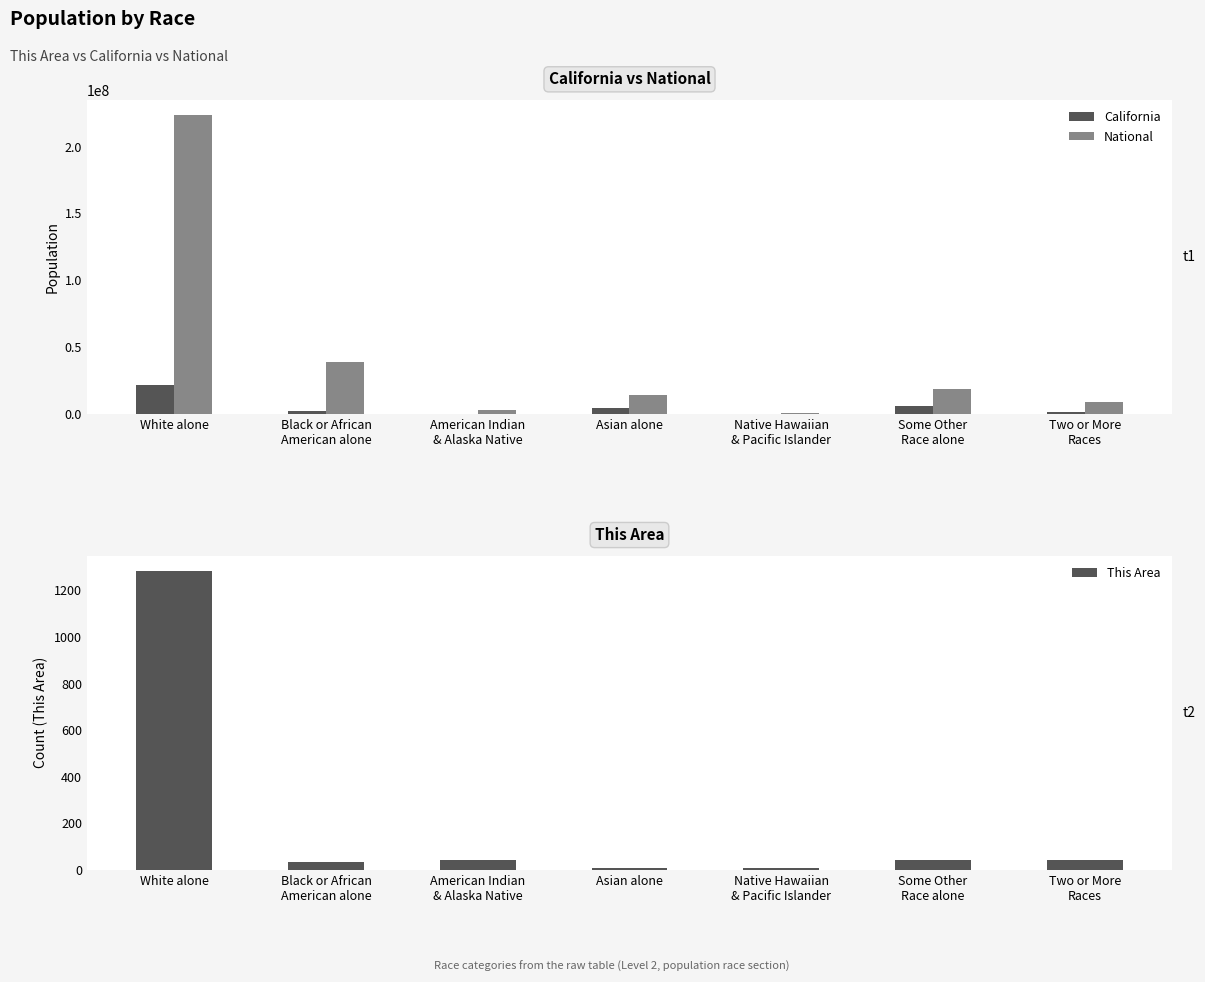

What is the total value across all series at Some Other
Race alone?

25424783